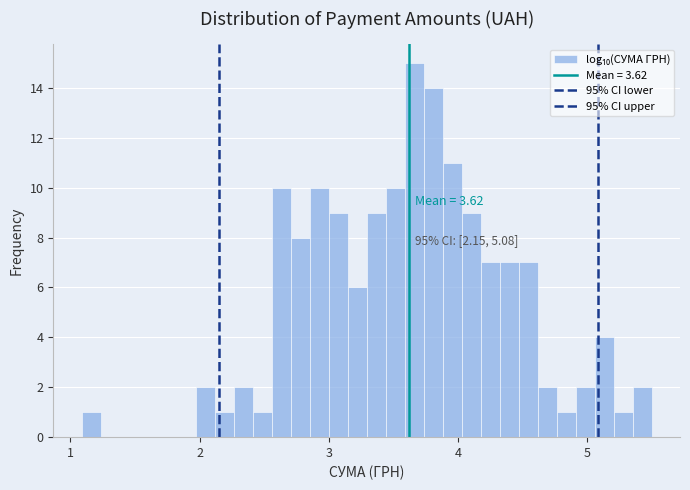

Read against the x-axis, roughly where is the centre of the tallest bar?

3.7